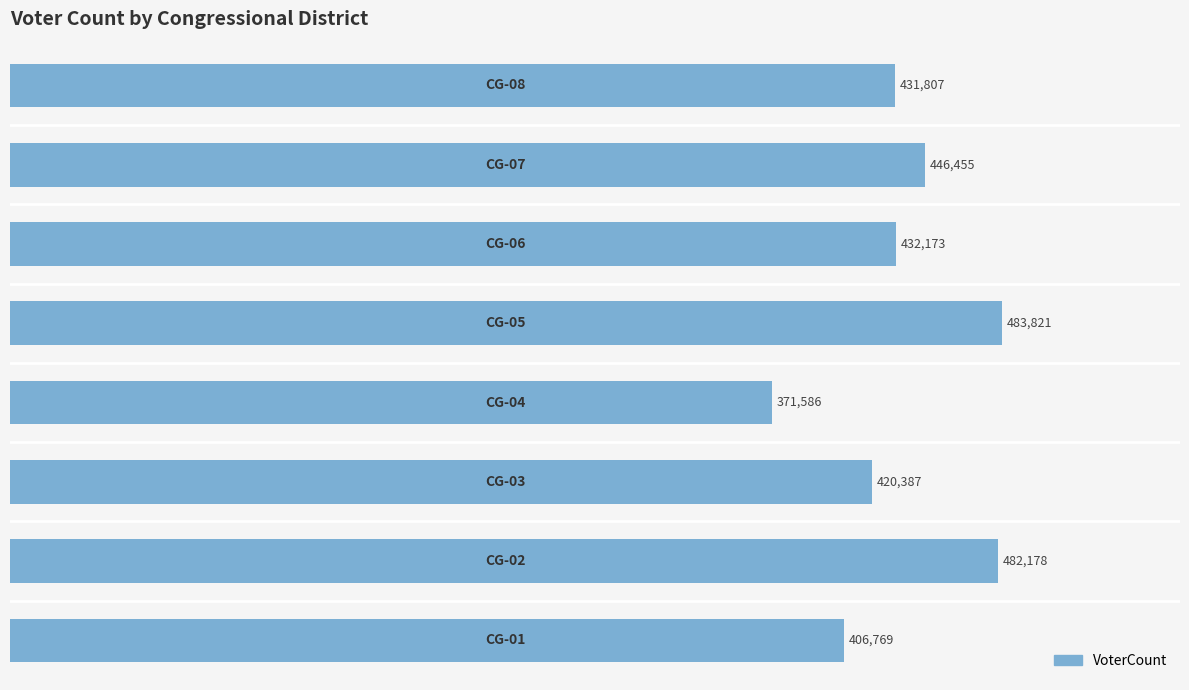

What is the sum of all values?

3475176